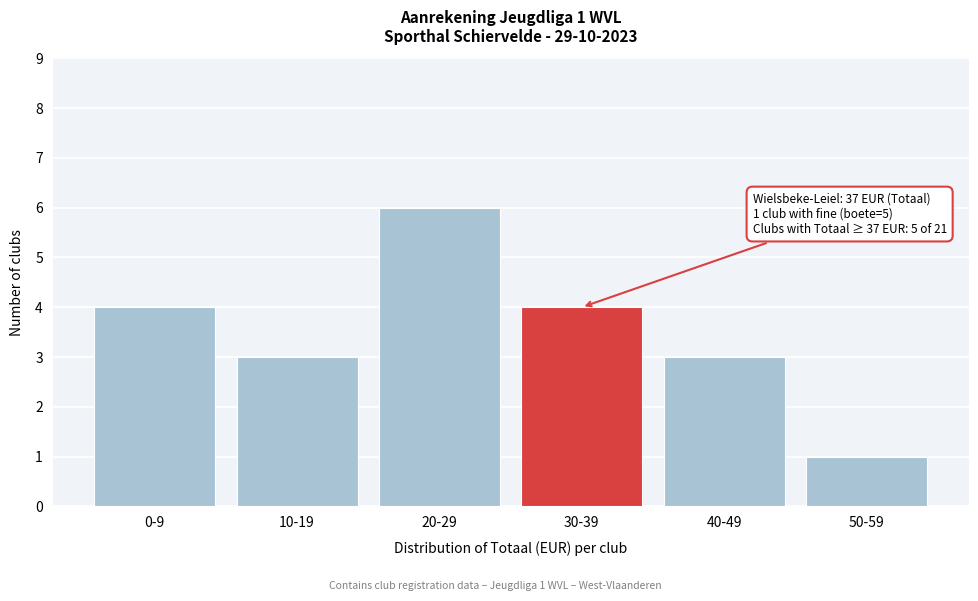

Reading left to right, extract all data points from this chart.

4	3	6	4	3	1